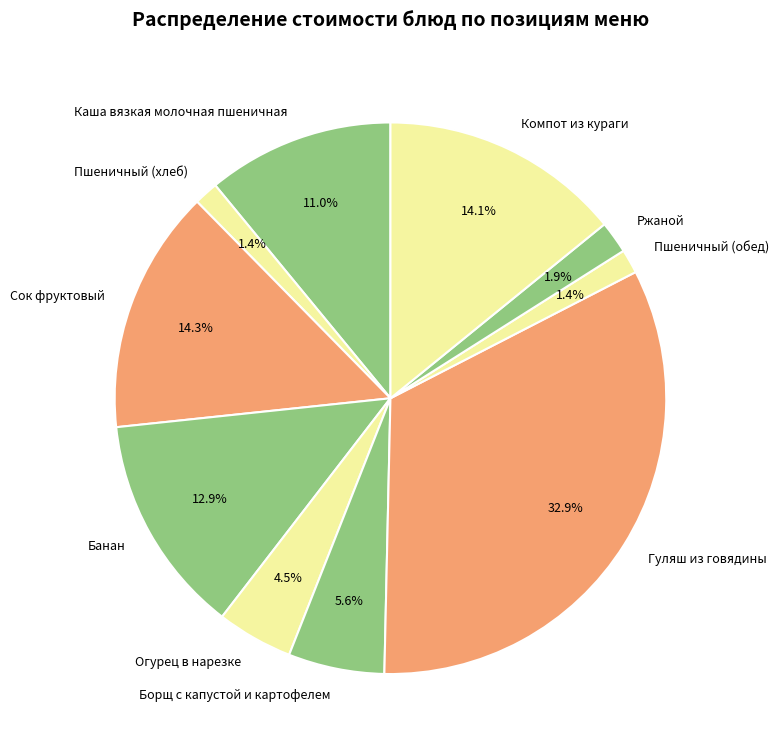

Count the number of slices in the pie.

10